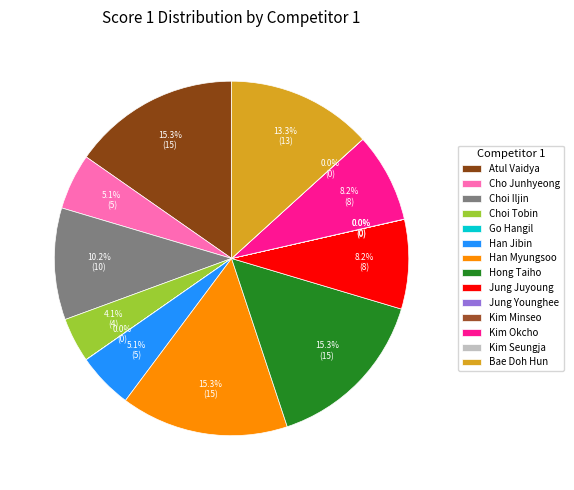

Rank the categories by value from lowest to highest.

Go Hangil, Jung Younghee, Kim Minseo, Kim Seungja, Choi Tobin, Cho Junhyeong, Han Jibin, Jung Juyoung, Kim Okcho, Choi Iljin, Bae Doh Hun, Atul Vaidya, Han Myungsoo, Hong Taiho